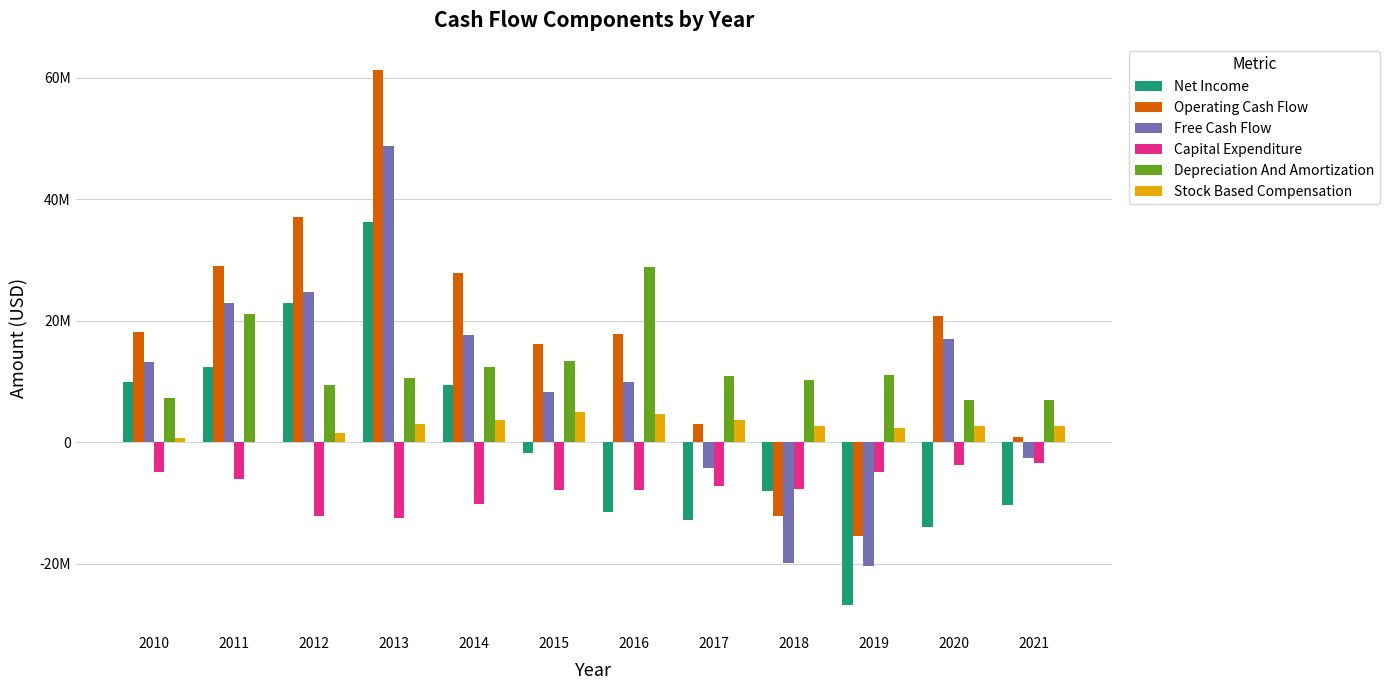

At which label does Stock Based Compensation first exceed 2750000?

2013